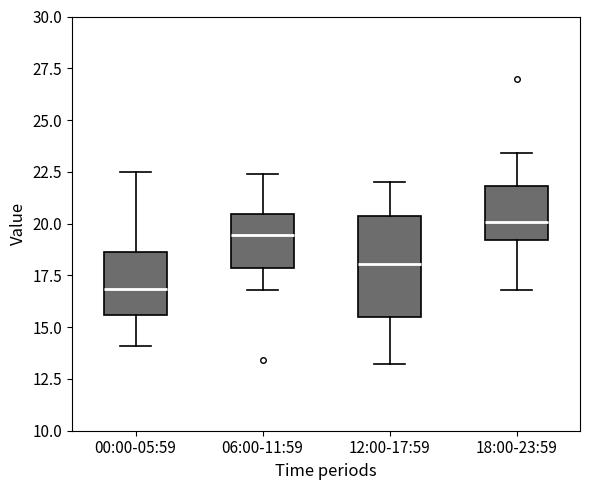

Reading left to right, transcribe this box plot: for each box, give where its median line is, the range the box spans, and where its two whiskers end, as read against the y-axis. The values are not printed on the chart, so give them approximately, as read against the axis.

00:00-05:59: median 17.0, box 15.5 to 18.5, whiskers 14.0 to 22.5
06:00-11:59: median 19.5, box 18.0 to 20.5, whiskers 17.0 to 22.5
12:00-17:59: median 18.0, box 15.5 to 20.5, whiskers 13.0 to 22.0
18:00-23:59: median 20.0, box 19.0 to 22.0, whiskers 17.0 to 23.5